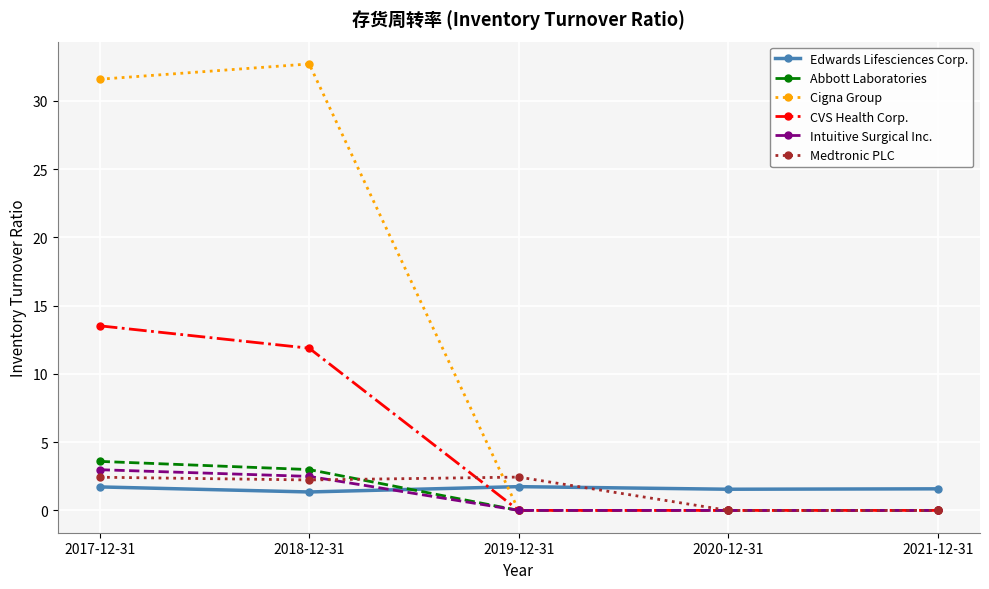

Count the number of categories in the chart.

5